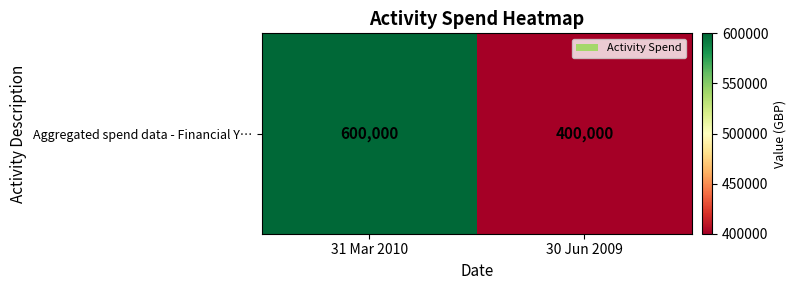

Reading left to right, transcribe all the data shown in this chart.

600000	400000